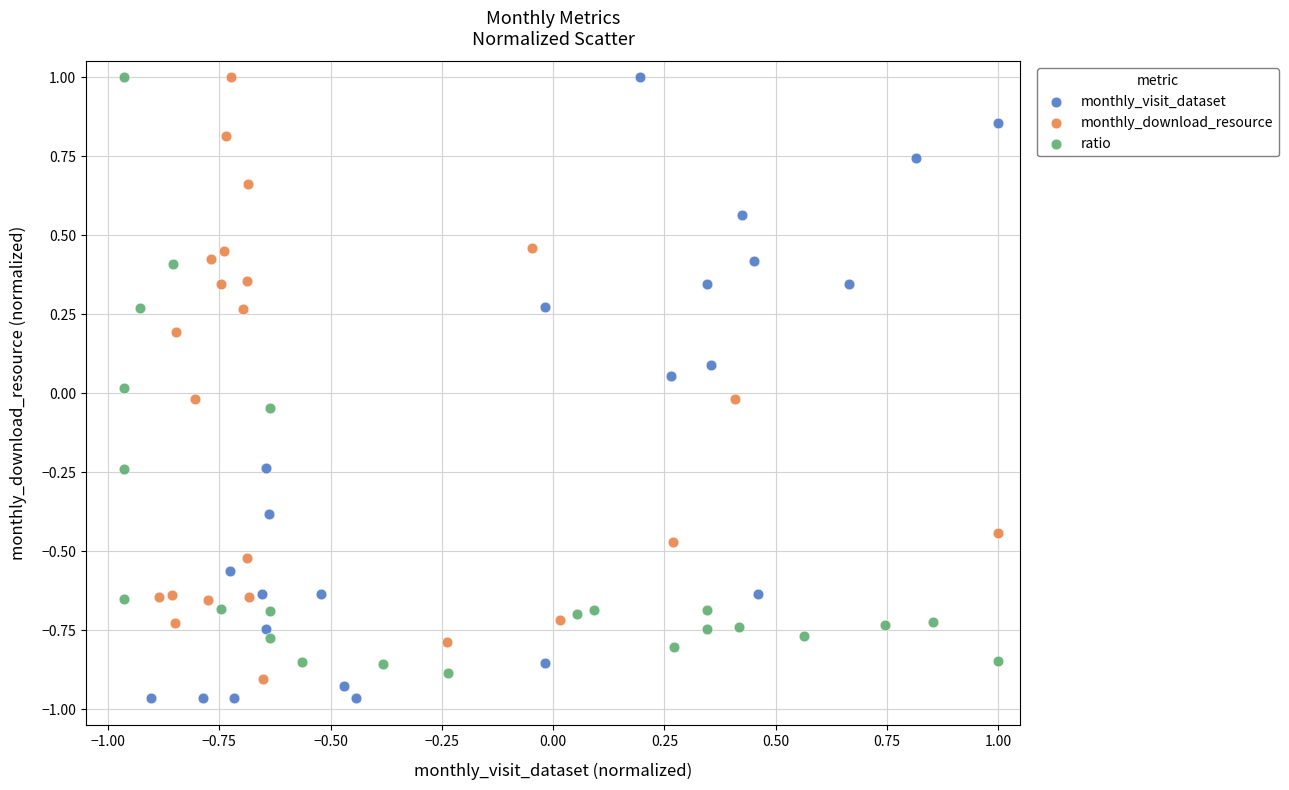

Which series contains the lowest Y value?

monthly_visit_dataset